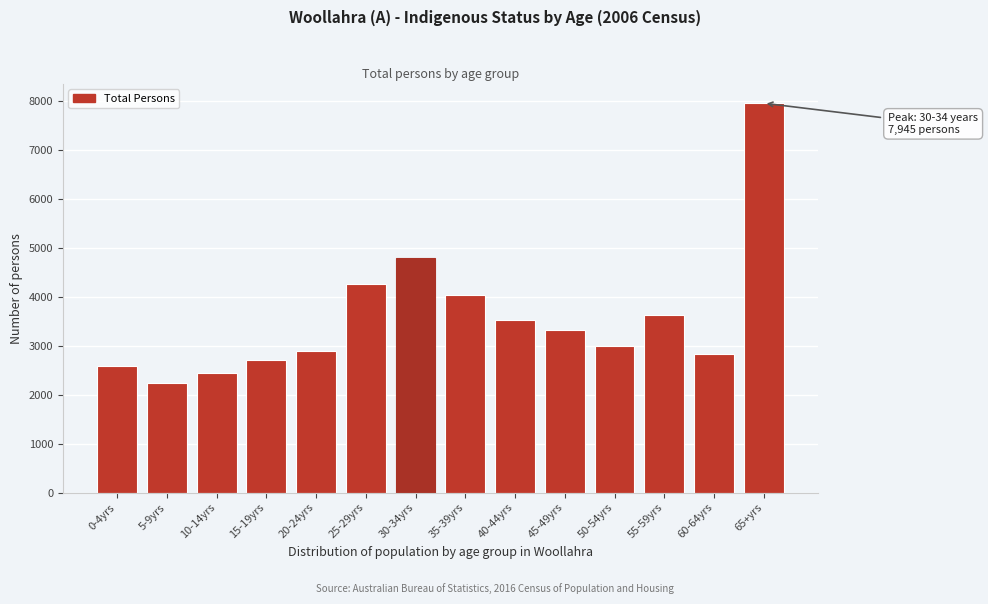

Reading right to left, list all the values displayed in this chart.

7945	2837	3622	2988	3310	3521	4037	4777	4251	2898	2711	2440	2240	2583